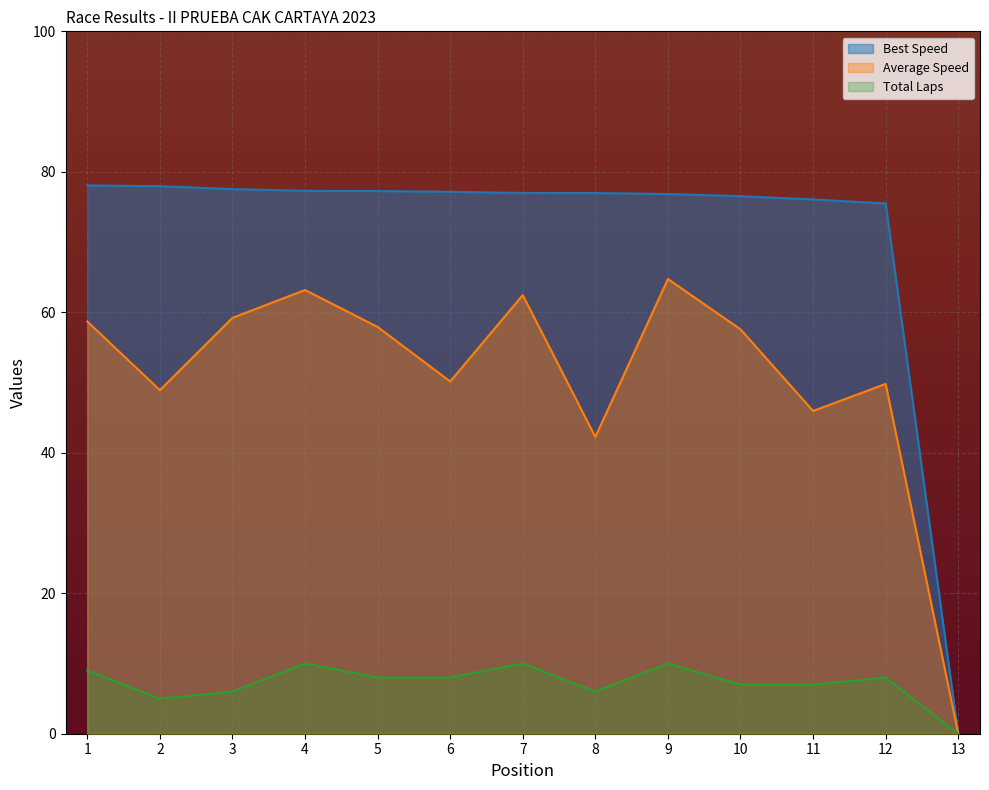

Is the value of Average Speed at 7 greater than the value of Total Distance at 11?

Yes